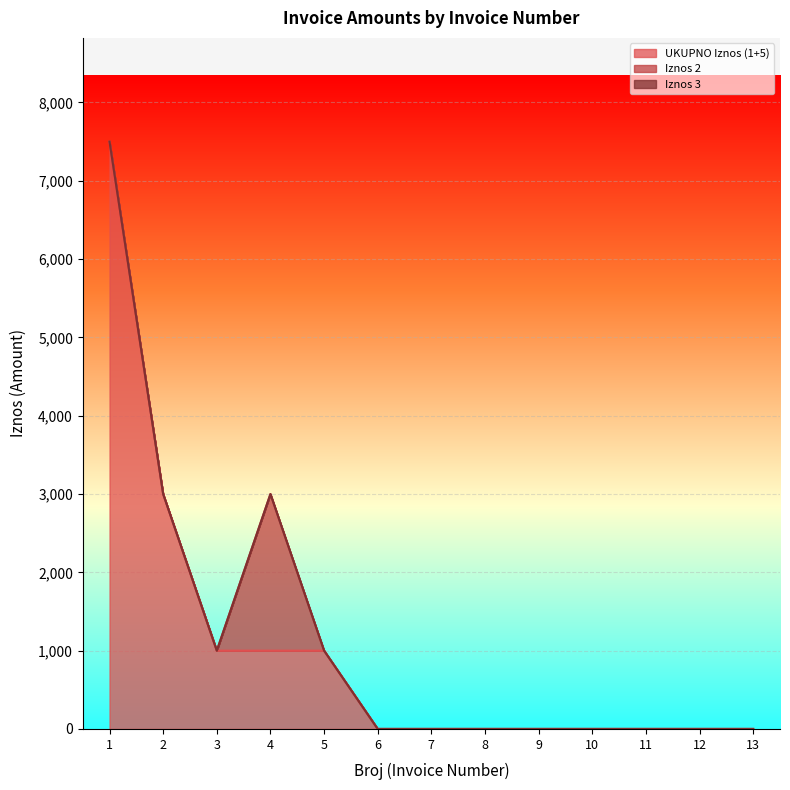

True or false: Iznos 2 has more than 0 interior local peaks.

True